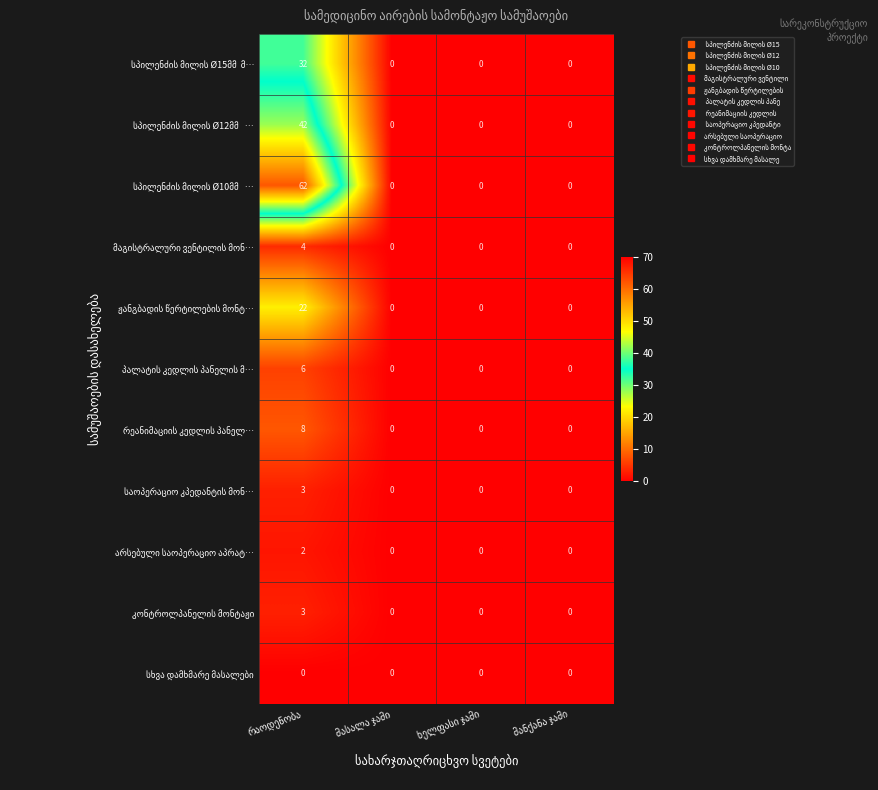

What is the maximum value shown in the chart?

62